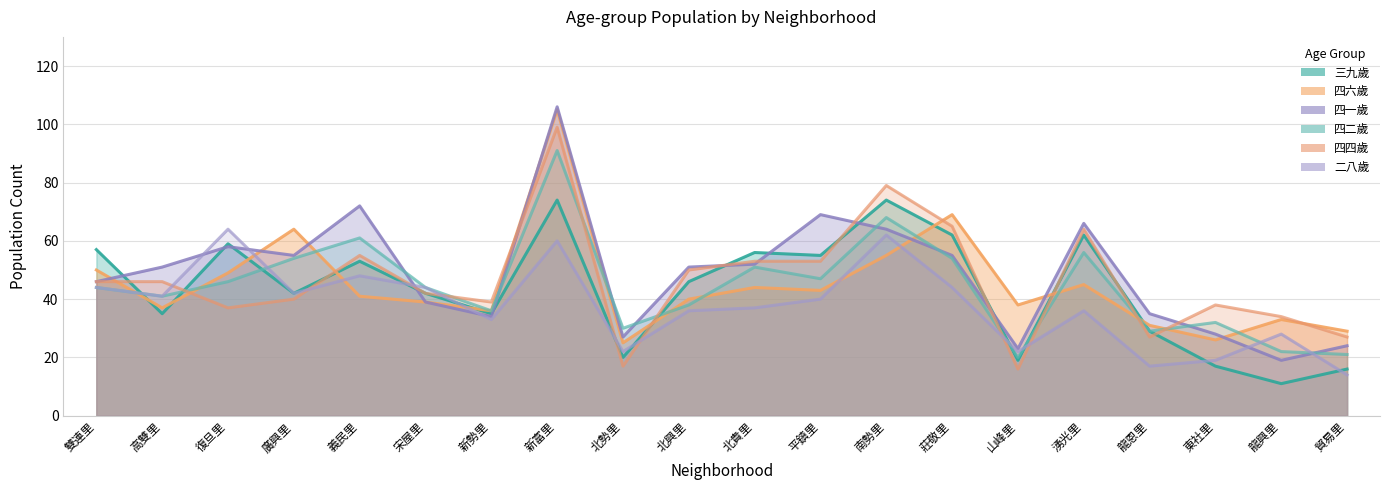

Which series has the widest spread of values?

四一歲